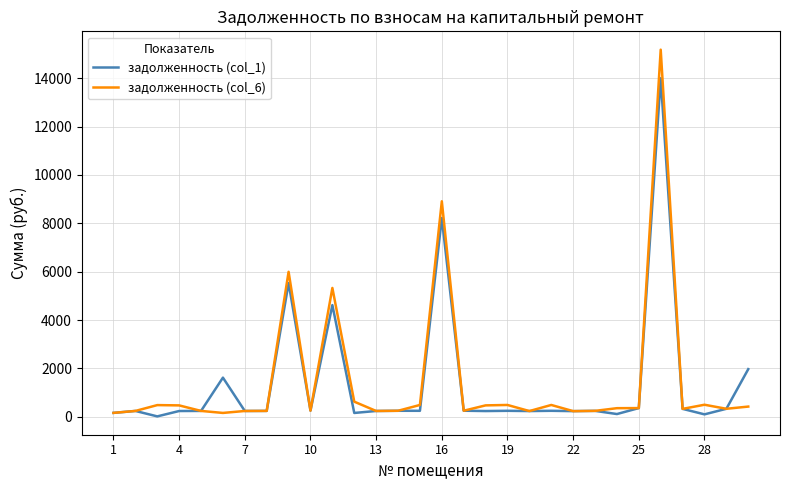

At how many categories does at least one series exceed 6725?

2